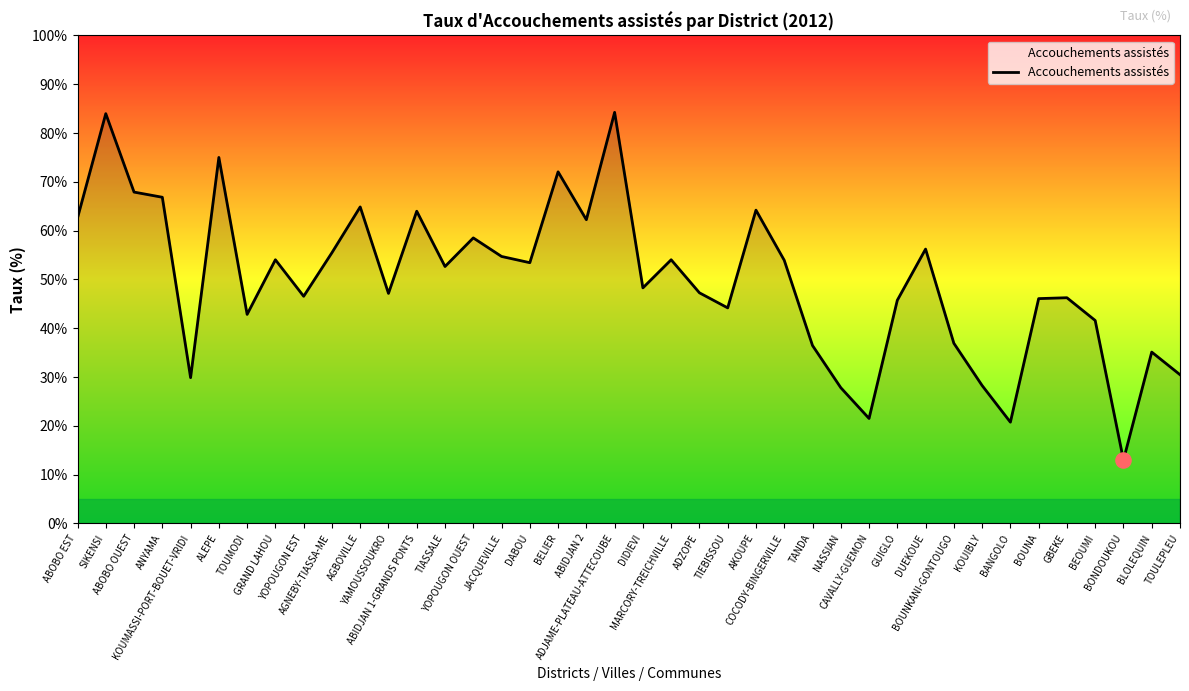

What is the maximum value shown in the chart?

84.2